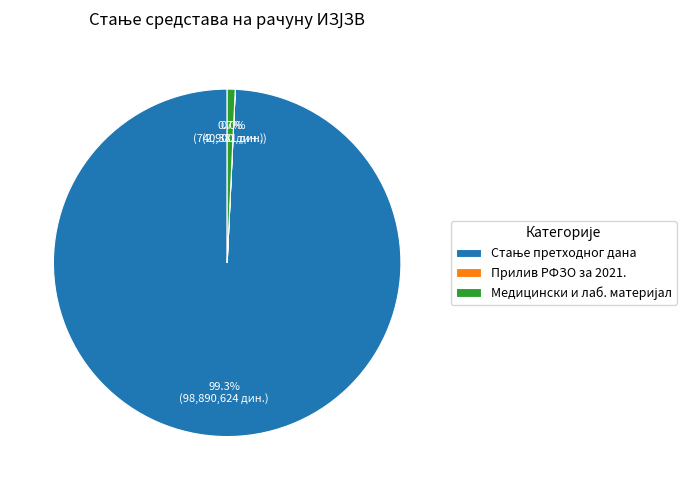

Is there a majority slice in this chart?

Yes